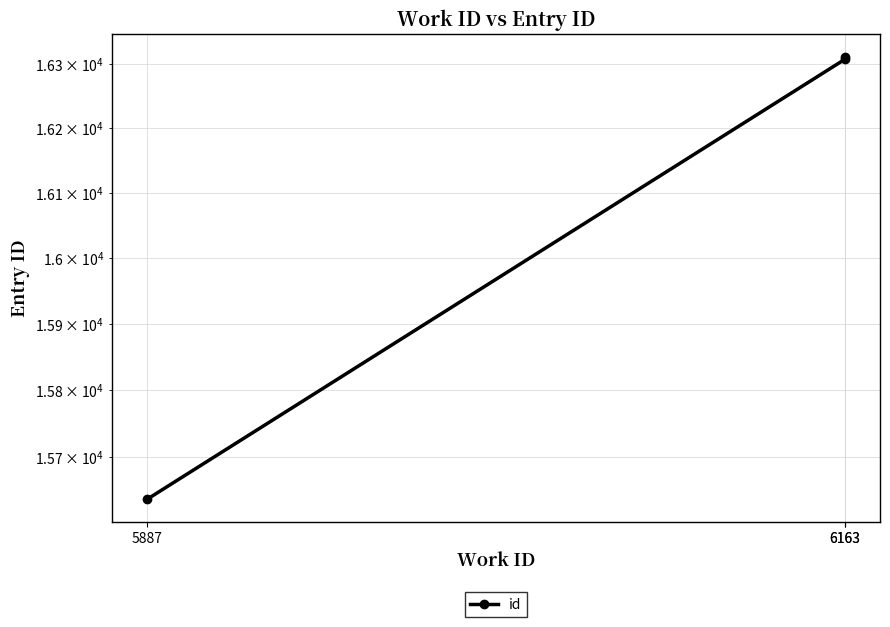

Which has a higher value, 6163 or 5887?

6163